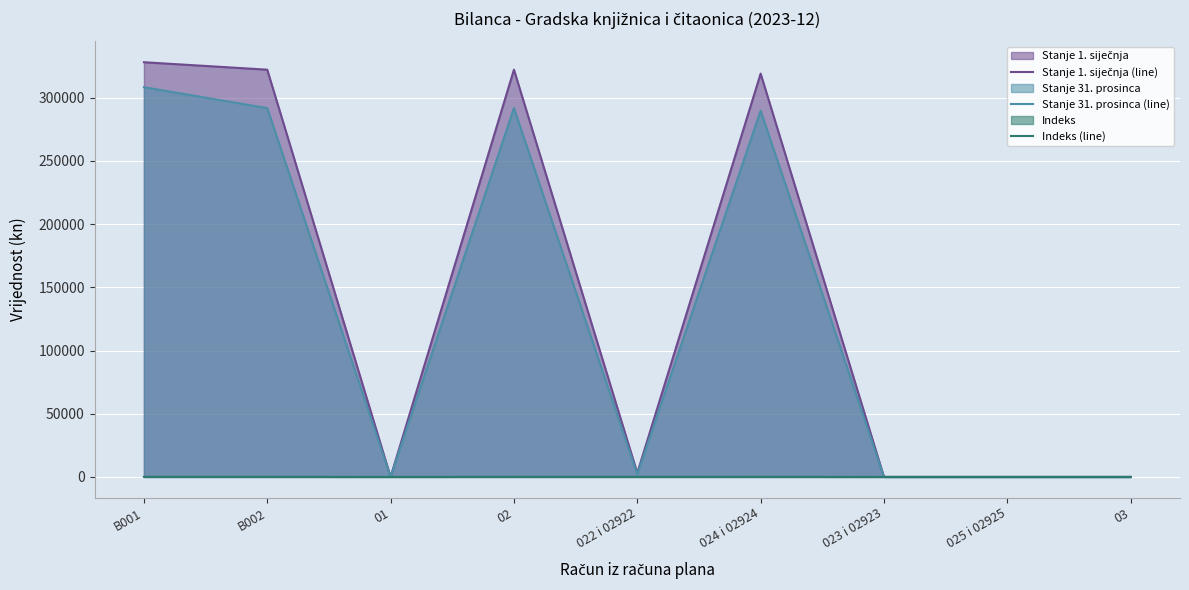

True or false: Stanje 1. siječnja (line) and Stanje 31. prosinca (line) intersect in this chart.

False